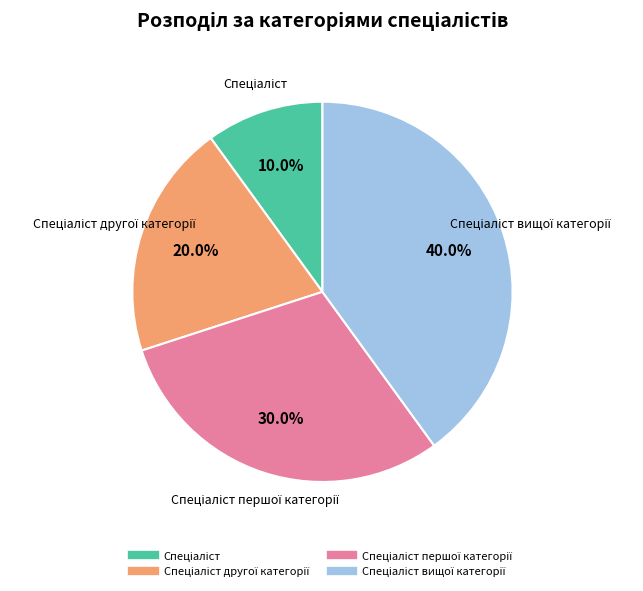

How many slices are in this pie chart?

4